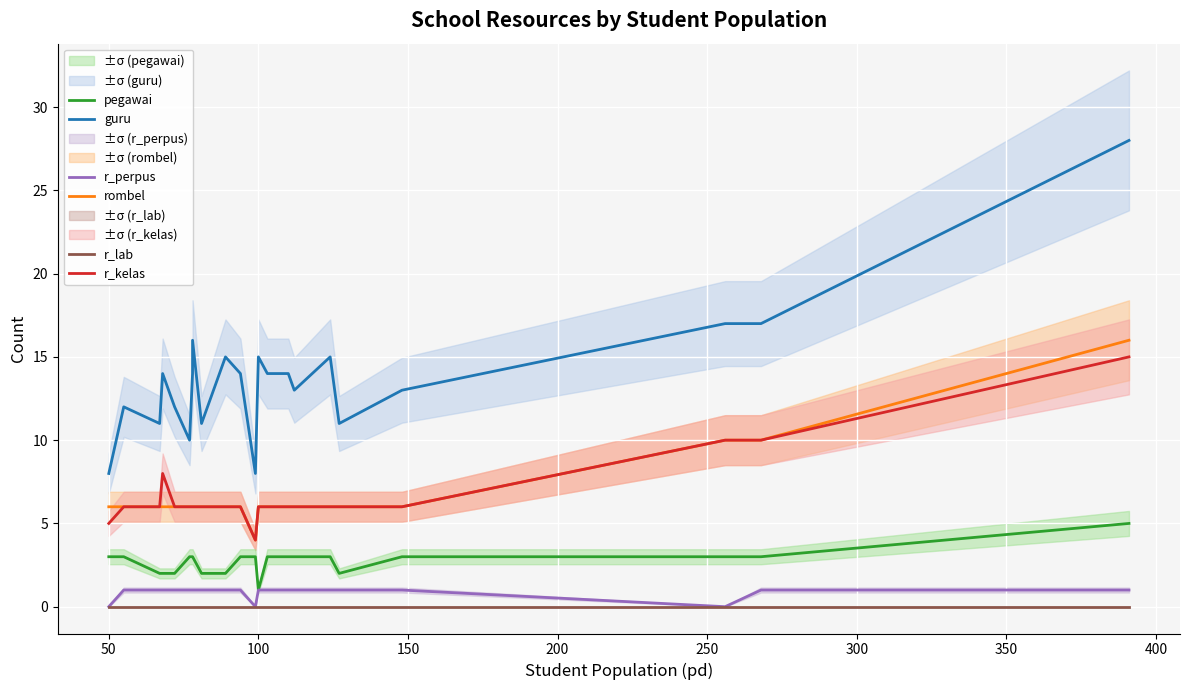

True or false: pegawai and rombel intersect in this chart.

False